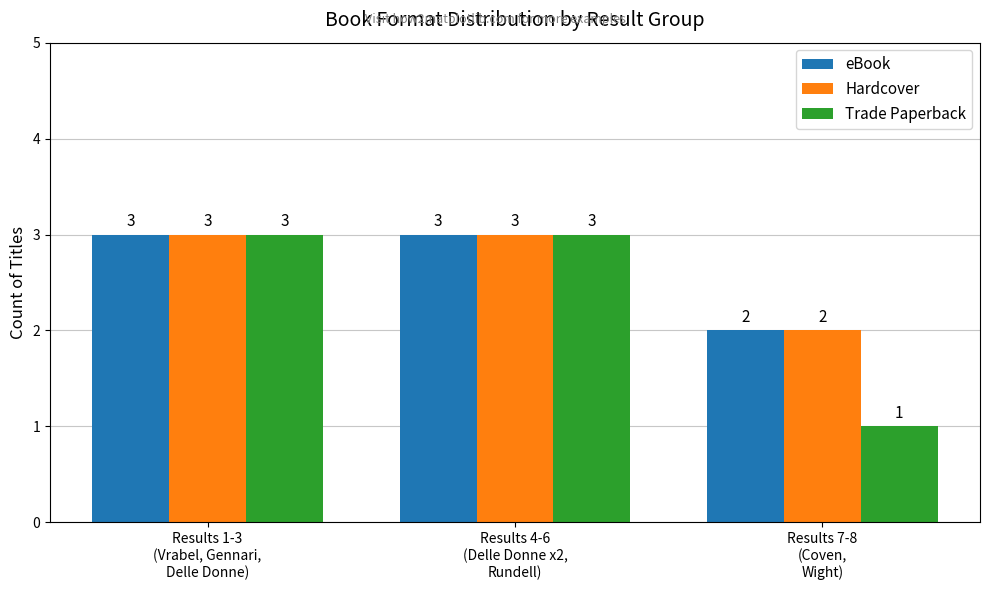

What is the maximum value for Trade Paperback?

3